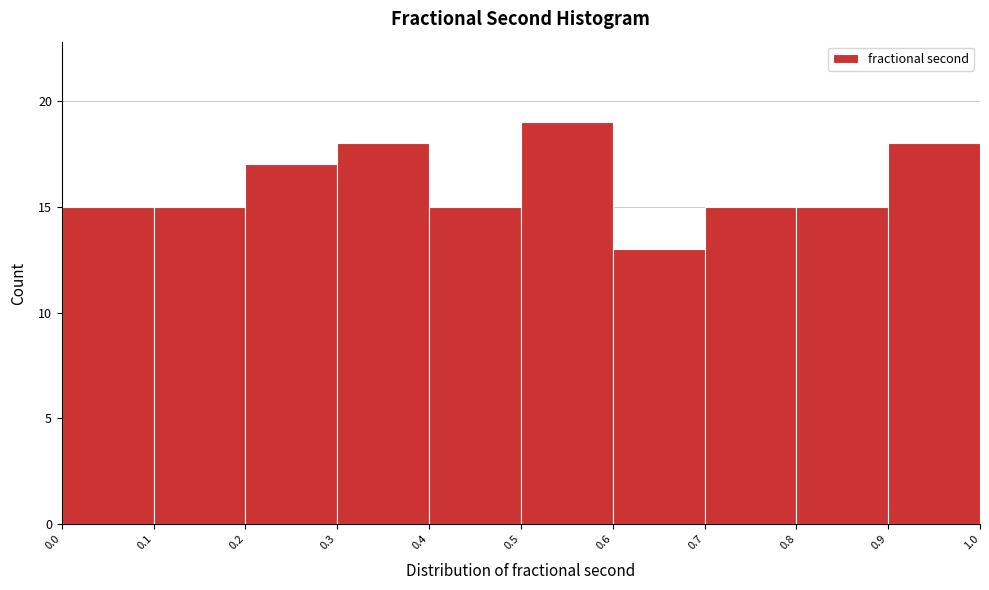

Over which range of the x-axis is the bar tallest?

0.5 to 0.6